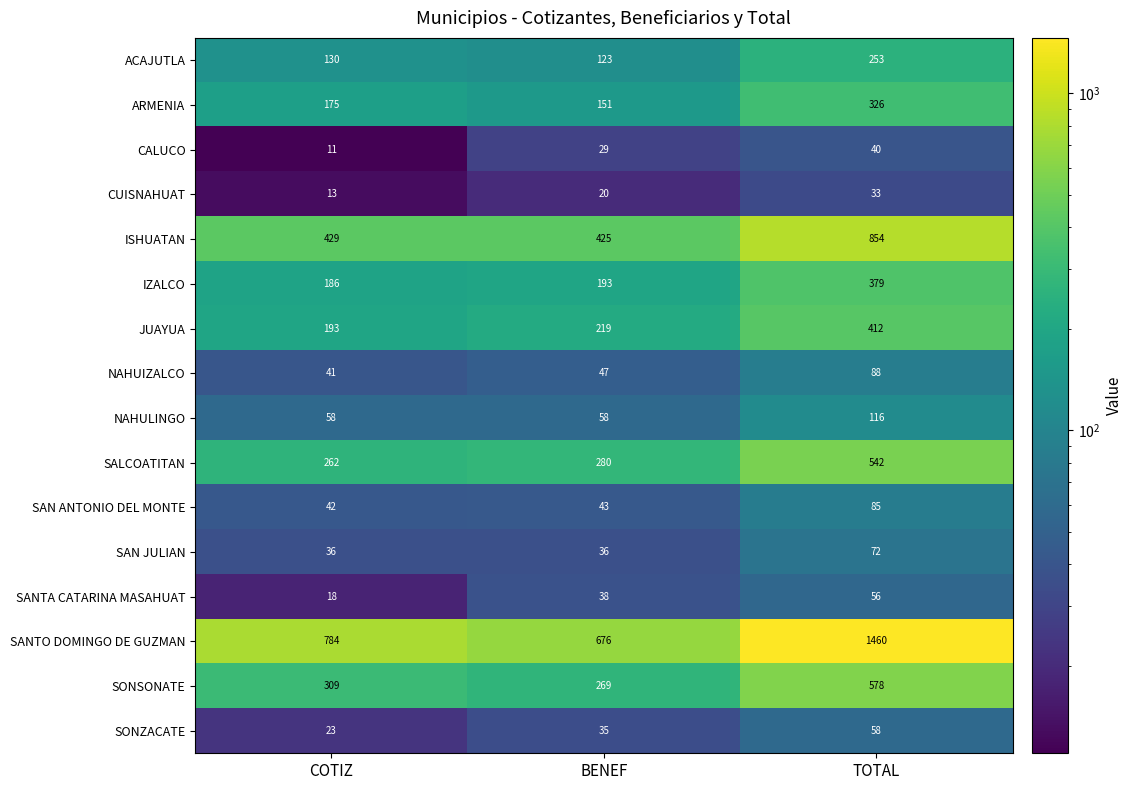

List the series in order of their peak value, lowest first.

CUISNAHUAT, CALUCO, SANTA CATARINA MASAHUAT, SONZACATE, SAN JULIAN, SAN ANTONIO DEL MONTE, NAHUIZALCO, NAHULINGO, ACAJUTLA, ARMENIA, IZALCO, JUAYUA, SALCOATITAN, SONSONATE, ISHUATAN, SANTO DOMINGO DE GUZMAN